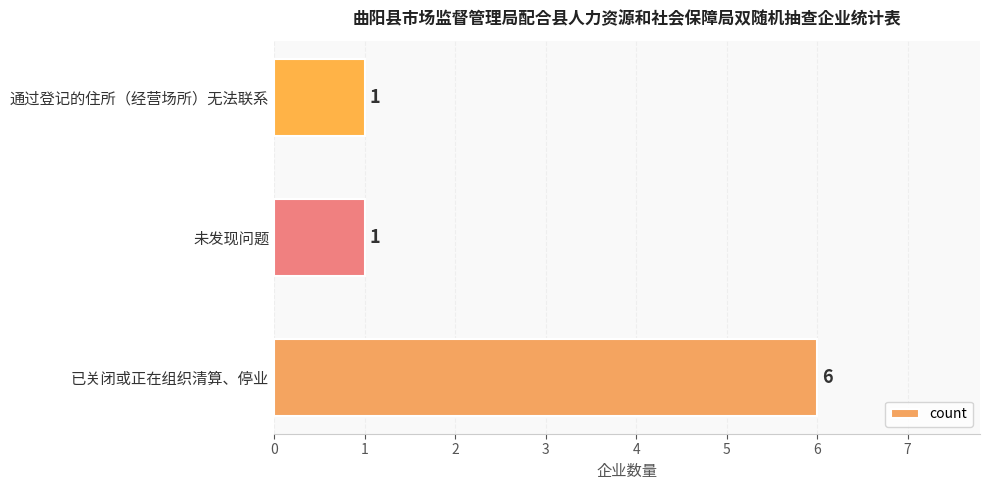

Is it true that the value at 通过登记的住所（经营场所）无法联系 is 2?

False